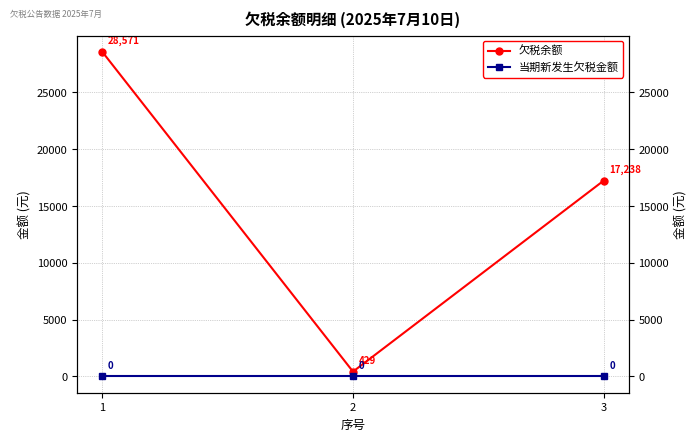

Reading left to right, list all the values displayed in this chart.

欠税余额: 28571.4	428.6	17238.1
当期新发生欠税金额: 0.0	0.0	0.0